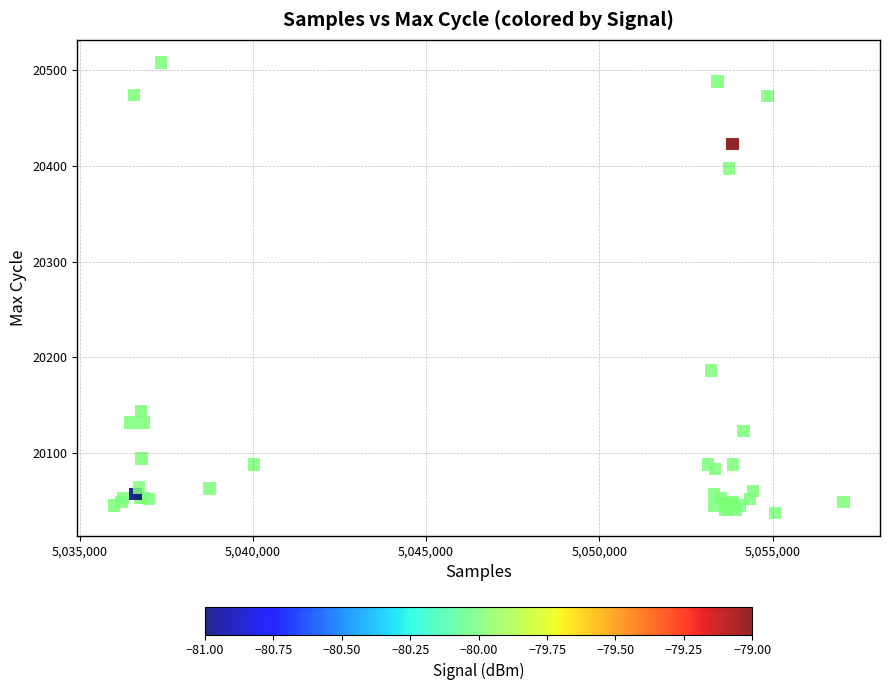

What Y value in the scatter plot is closest to 20272?

20186